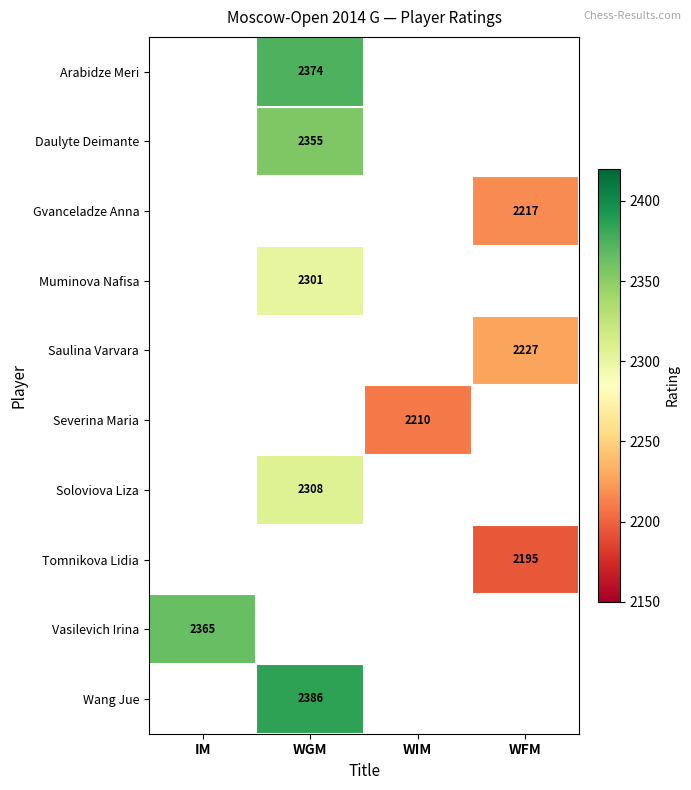

True or false: Wang Jue has a value of 2386 at WGM.

True